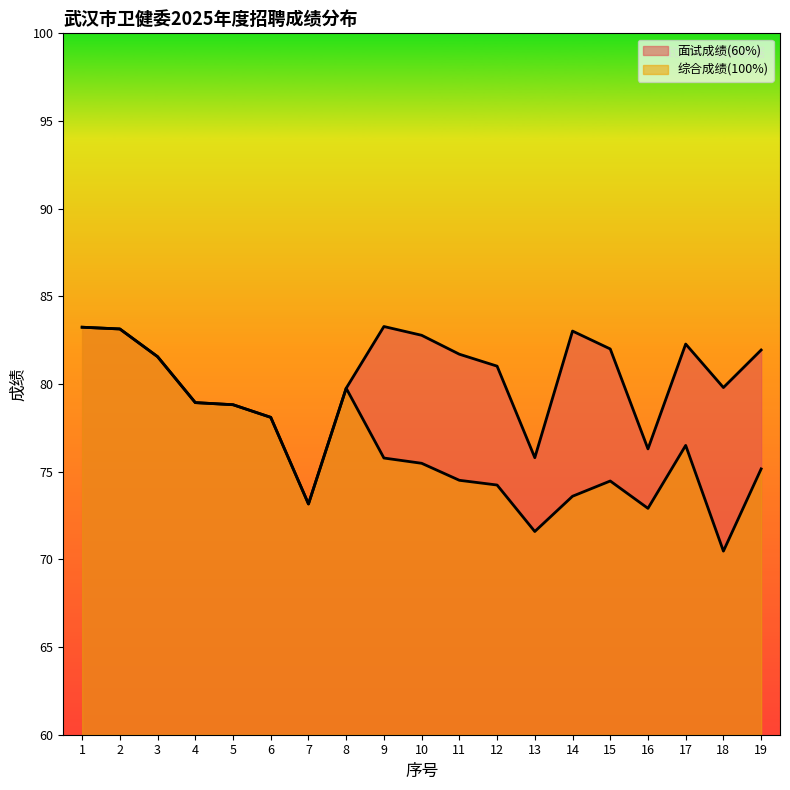

The 综合成绩(100%) series shows 75.2 at 19. True or false?

True